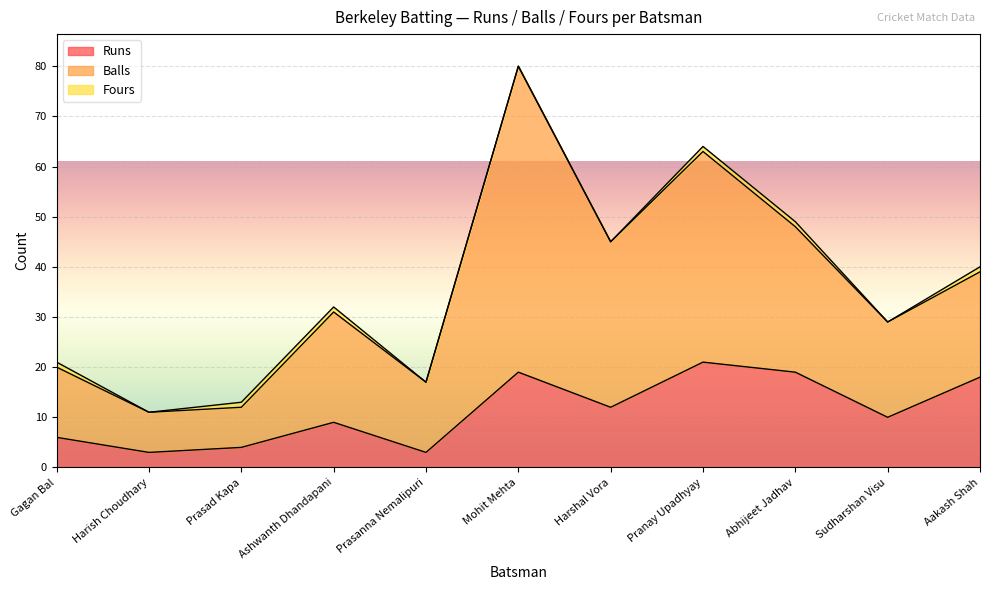

At which category is the sum across all series the highest?

Mohit Mehta